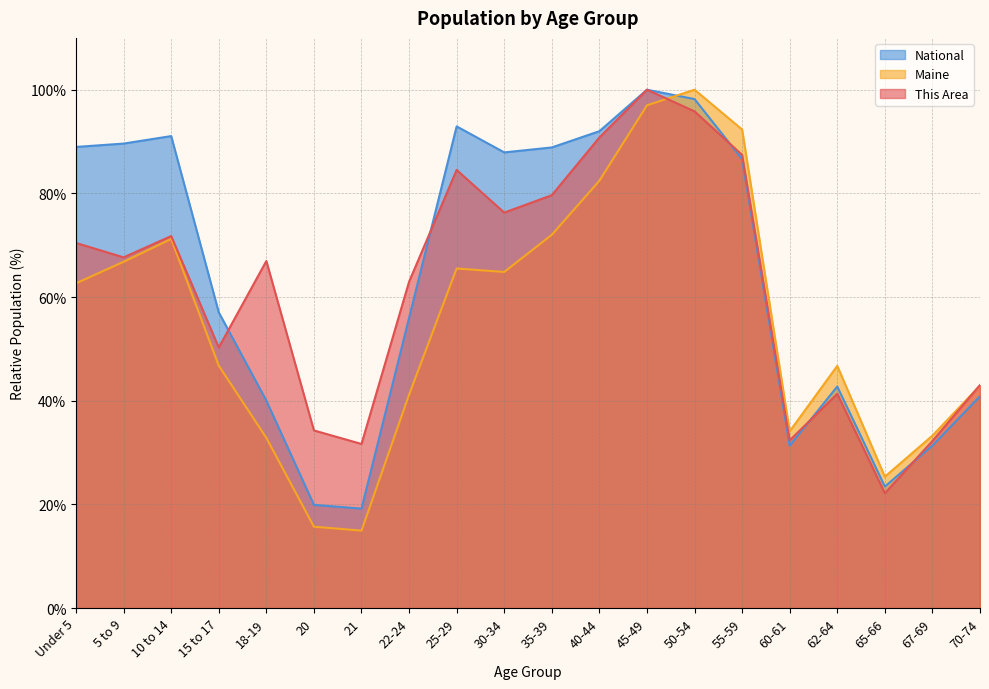

What is the sum of all This Area values?

1241.5